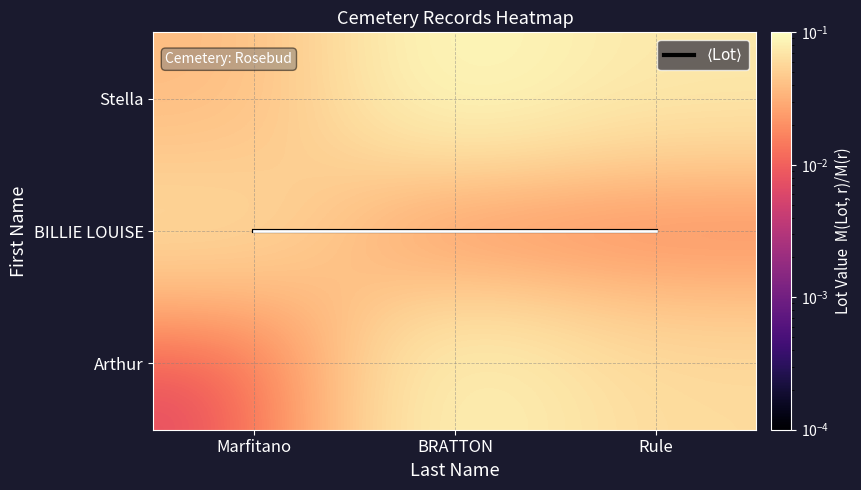

Count the BILLIE LOUISE values in the range 0 to 1.

3